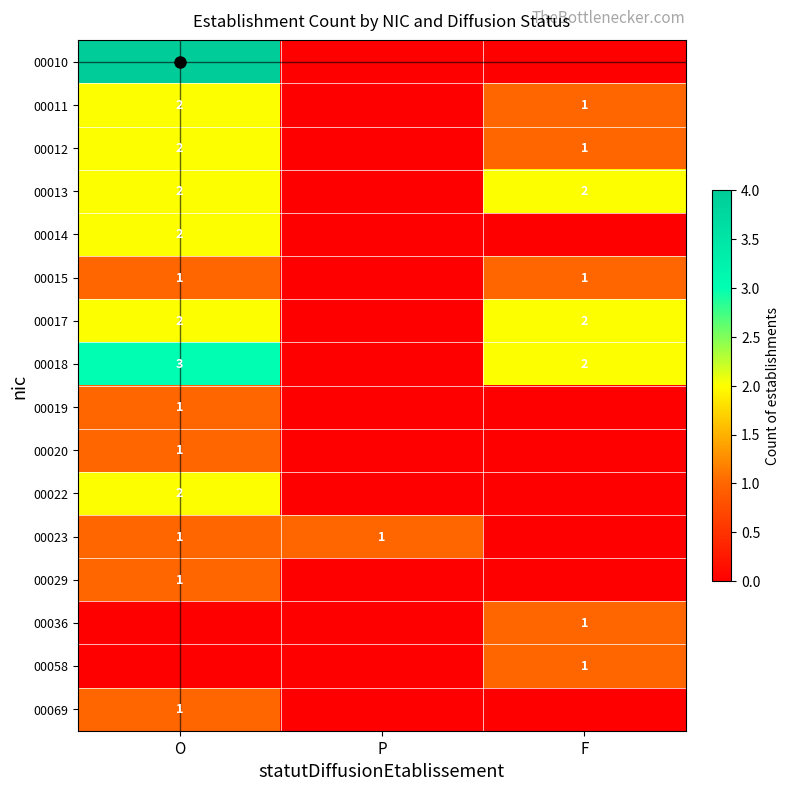

The value of 00018 at O is 3. True or false?

True